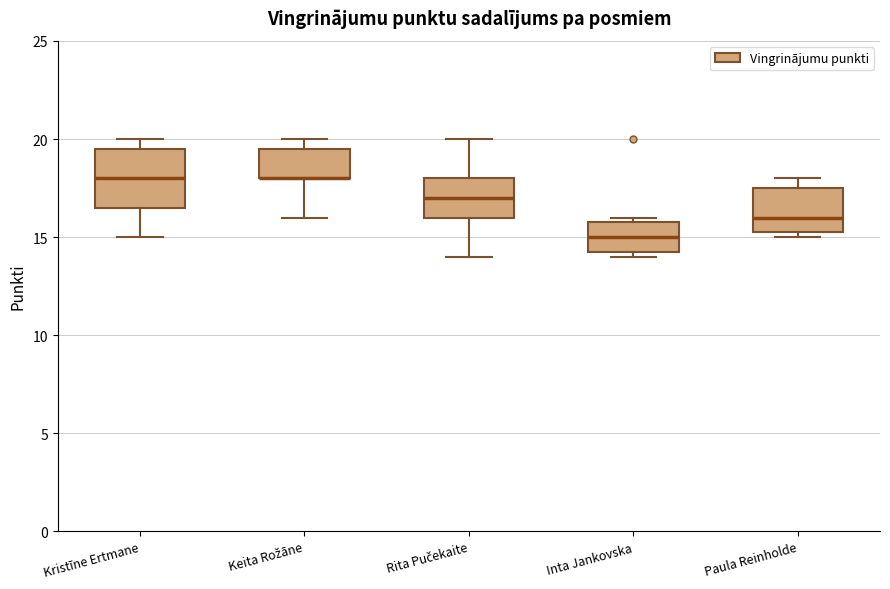

Reading left to right, read every box against the y-axis: the position of its median line, the range the box covers, and the ends of its whiskers. The values are not printed on the chart, so give them approximately, as read against the axis.

Kristīne Ertmane: median 18.0, box 16.5 to 19.5, whiskers 15.0 to 20.0
Keita Rožāne: median 18.0 (drawn on the box's lower edge), box 18.0 to 19.5, whiskers 16.0 to 20.0
Rita Pučekaite: median 17.0, box 16.0 to 18.0, whiskers 14.0 to 20.0
Inta Jankovska: median 15.0, box 14.5 to 16.0, whiskers 14.0 to 16.0 (just above the box's upper edge)
Paula Reinholde: median 16.0, box 15.5 to 17.5, whiskers 15.0 to 18.0